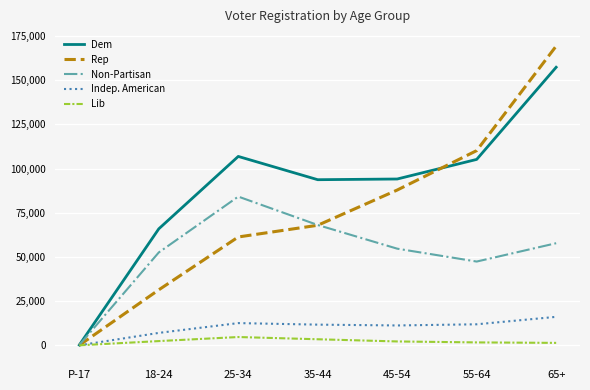

True or false: Non-Partisan has a value of 52567 at 18-24.

True